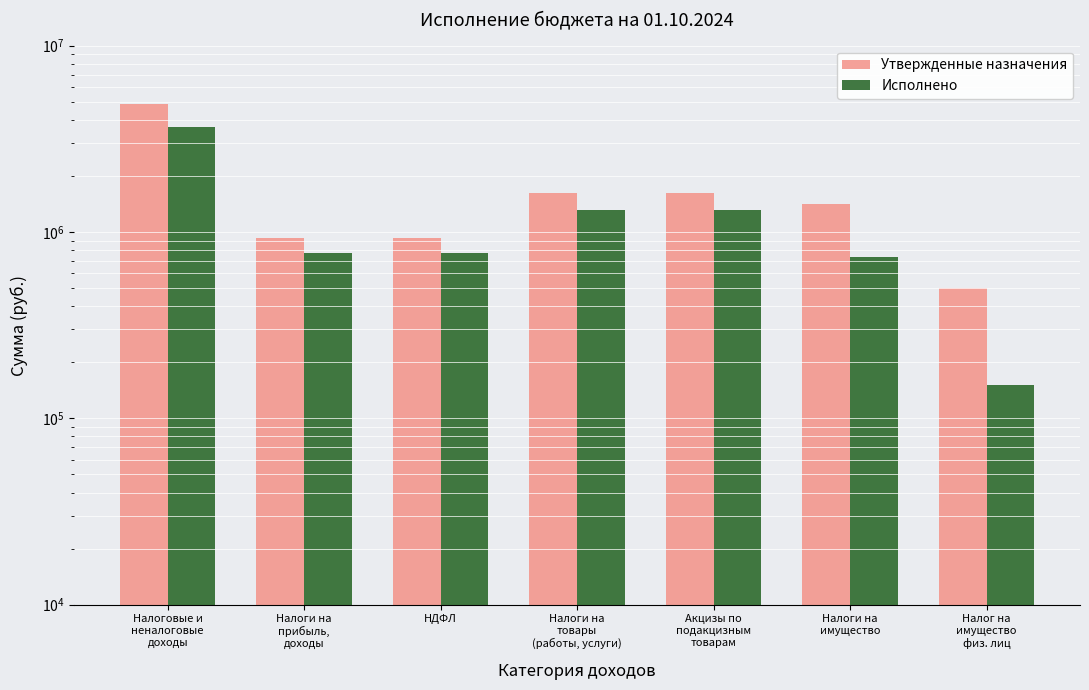

What is the difference between the maximum and minimum values in the Утвержденные назначения series?

4344755.9